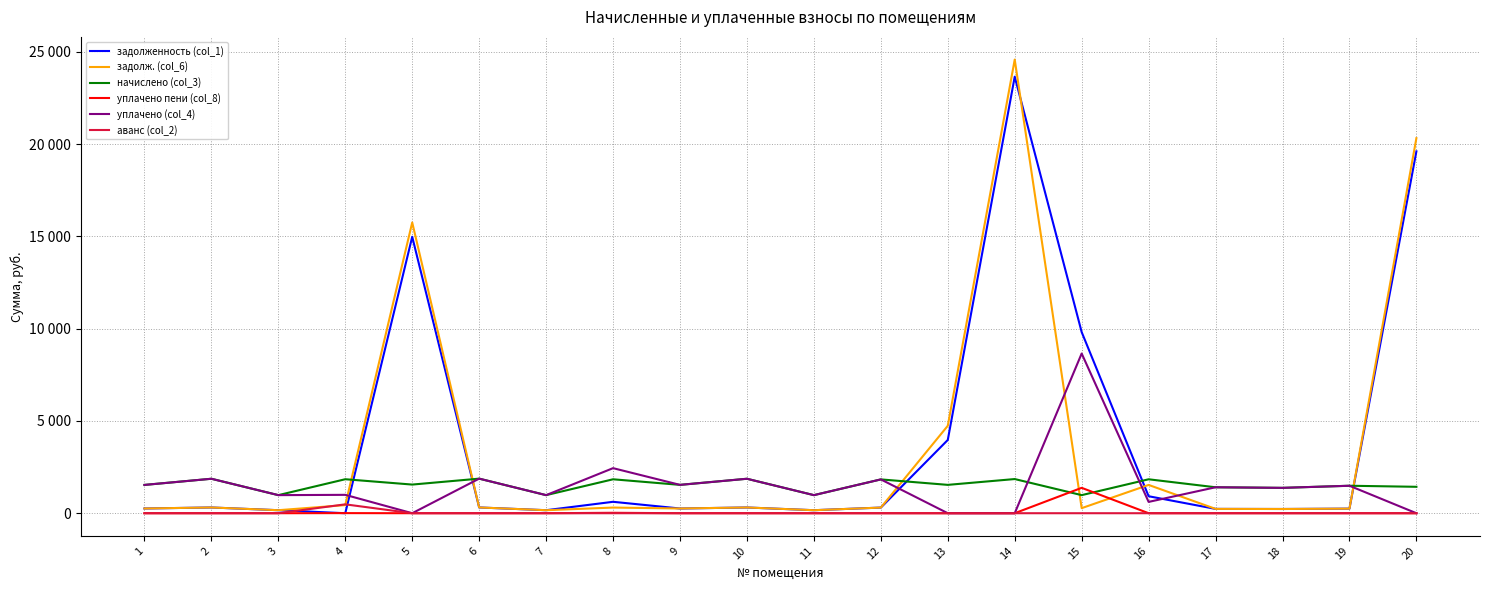

Does the chart display data point markers on the line(s)?

No